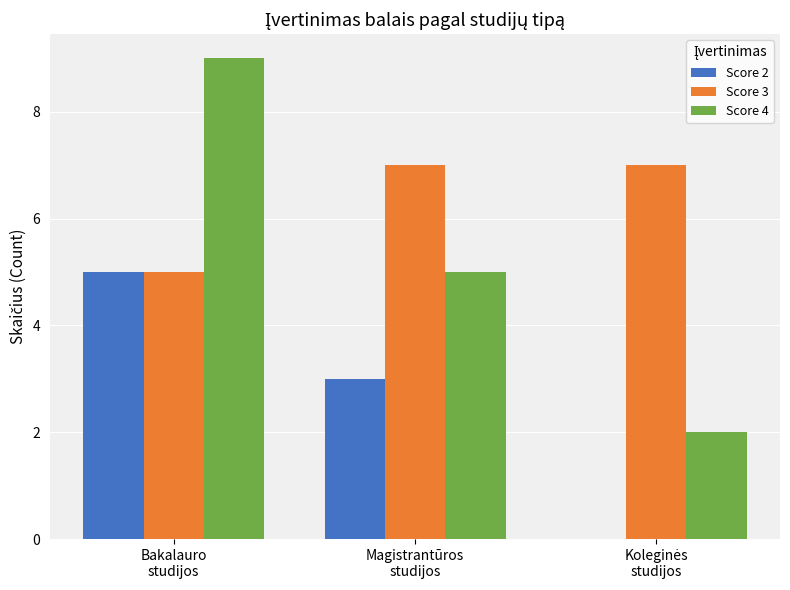

Which series has the largest total across all categories?

Score 3